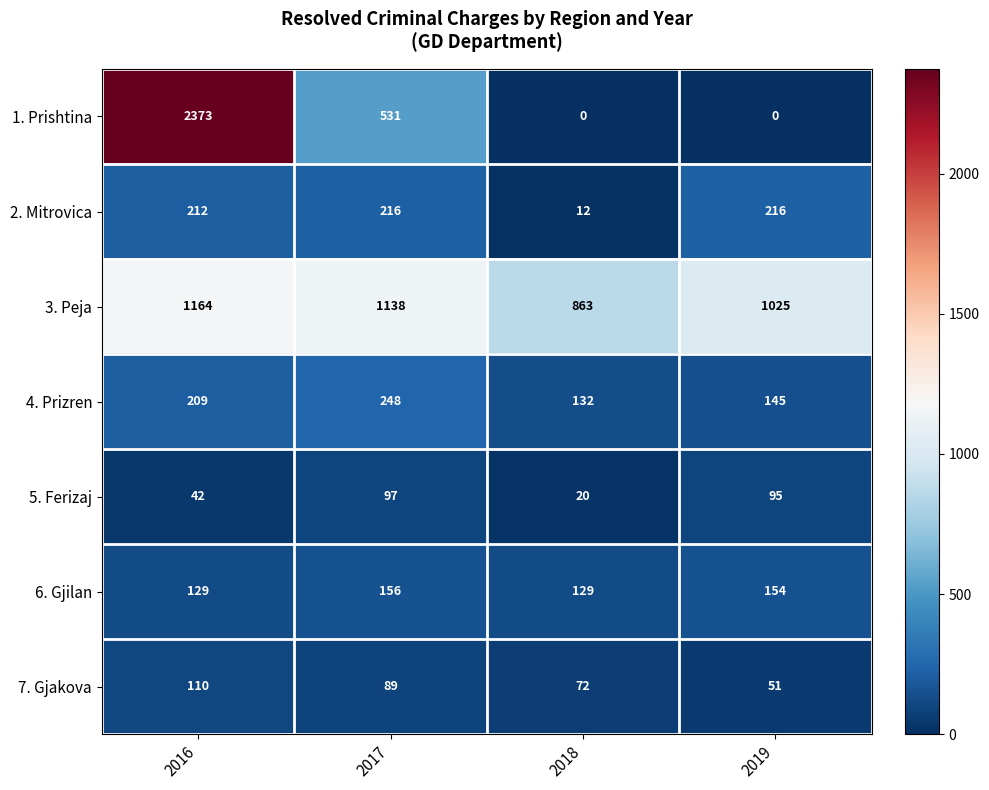

The value of 5. Ferizaj at 2019 is 65. True or false?

False